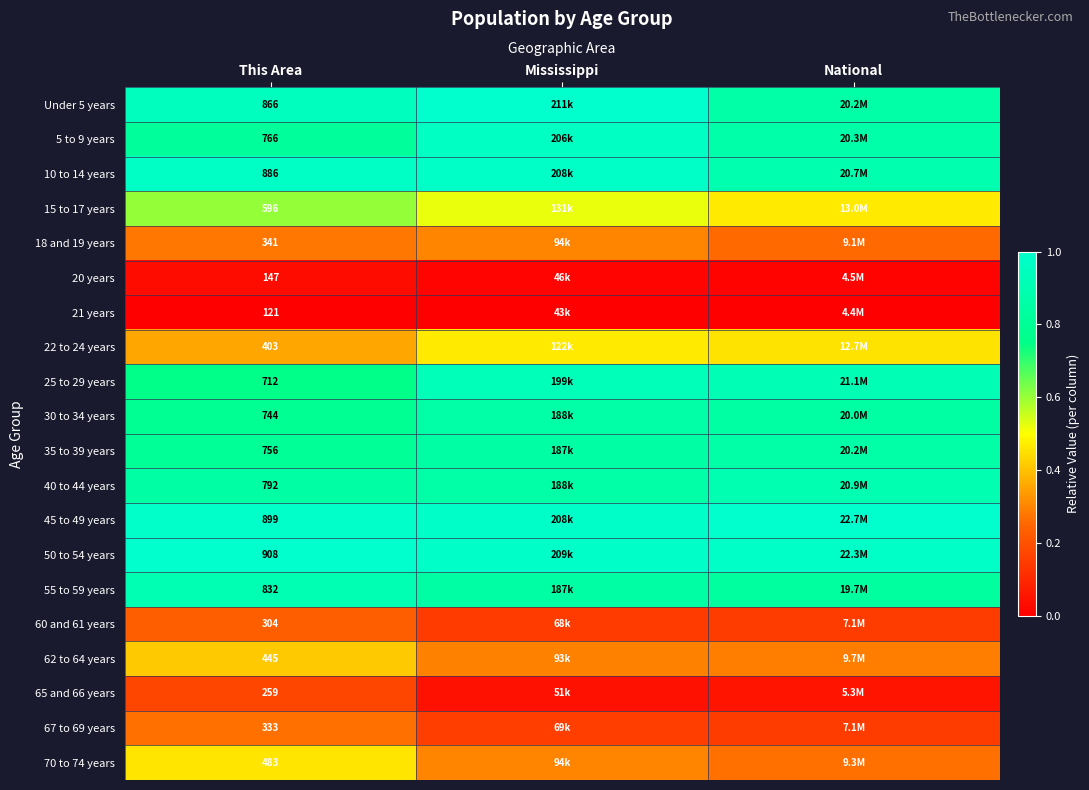

Is it true that 62 to 64 years equals 0.5 at National?

False